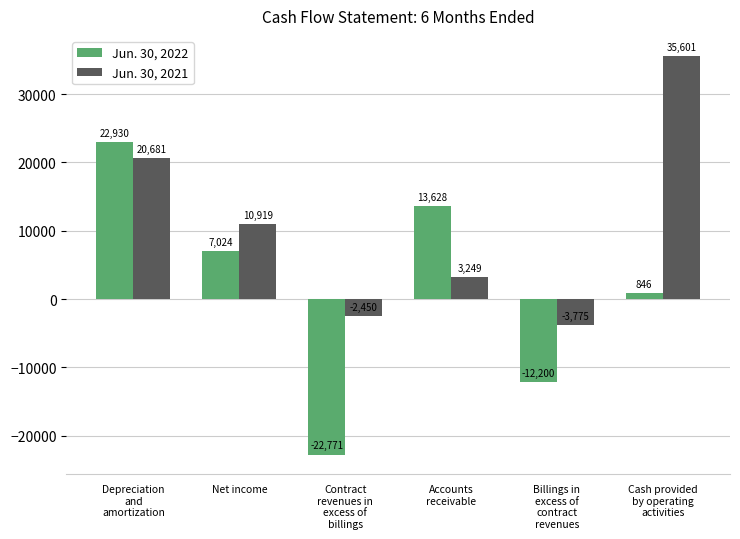

What position from the left is Contract
revenues in
excess of
billings?

3